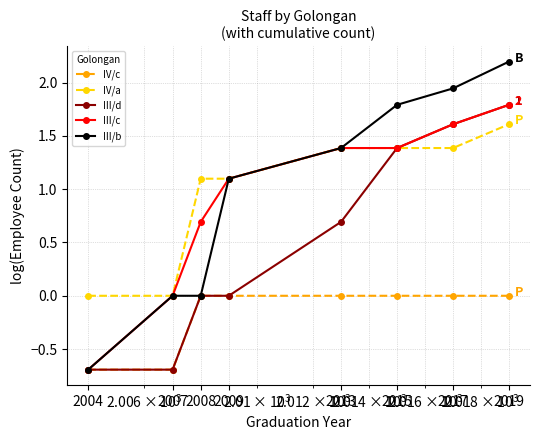

True or false: IV/a and IV/c intersect in this chart.

False